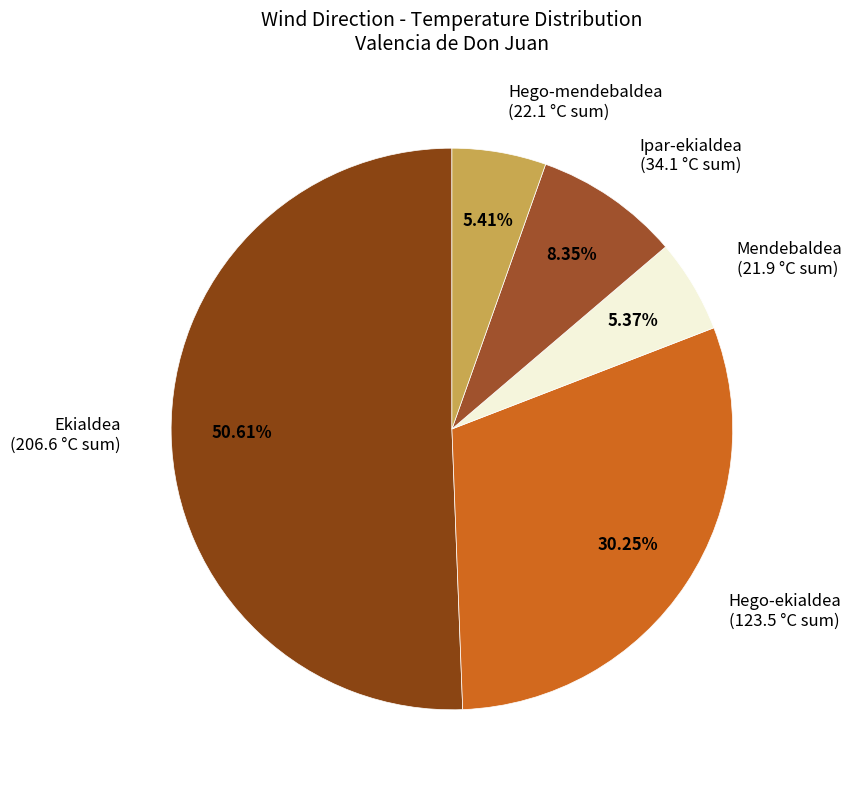

Do Mendebaldea (21.9 °C sum) and Ekialdea (206.6 °C sum) together represent more than half of the pie?

Yes